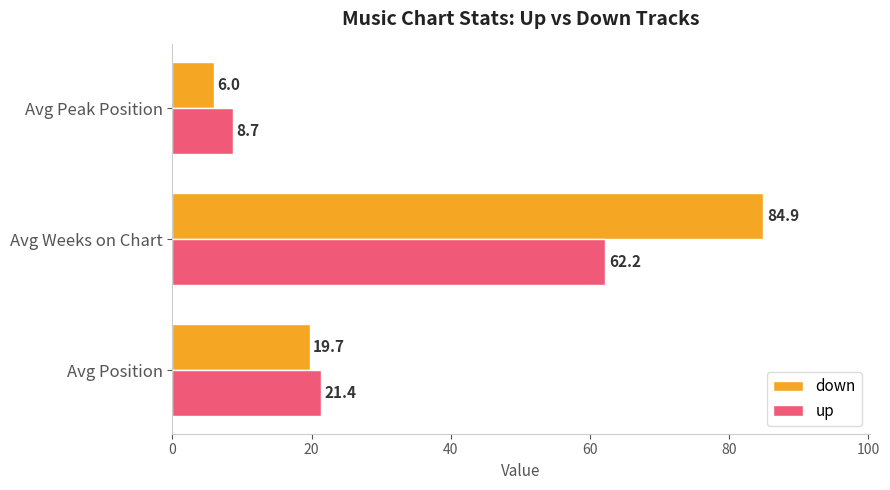

Rank the series by their maximum value, from highest to lowest.

down, up